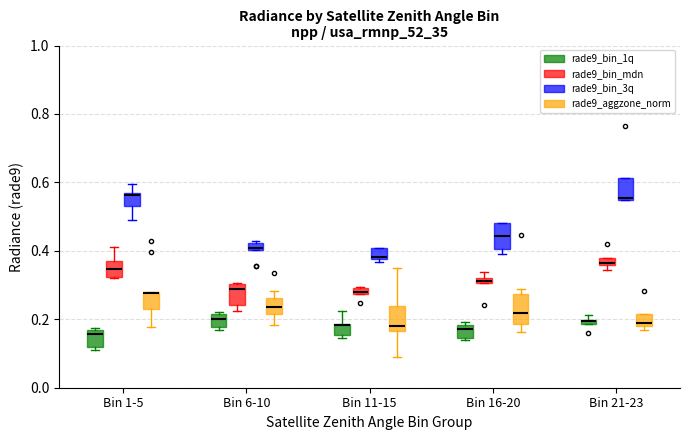

Where is the lower edge of the box for Bin 21-23 (rade9_aggzone_norm) on the y-axis? The values are not printed on the chart, so give them approximately, as read against the axis.

0.18